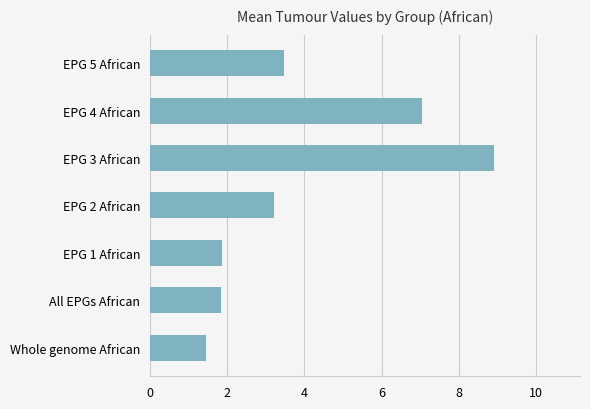

How many data points are less than 3?

3